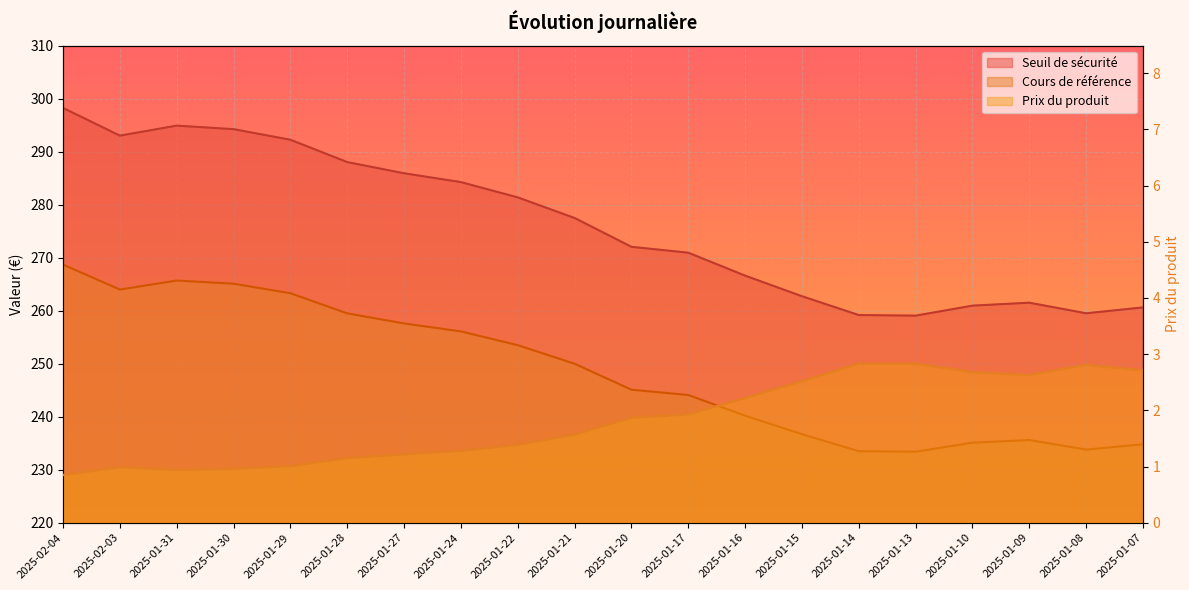

Which has a higher value, 2025-01-07 or 2025-01-28?

2025-01-07